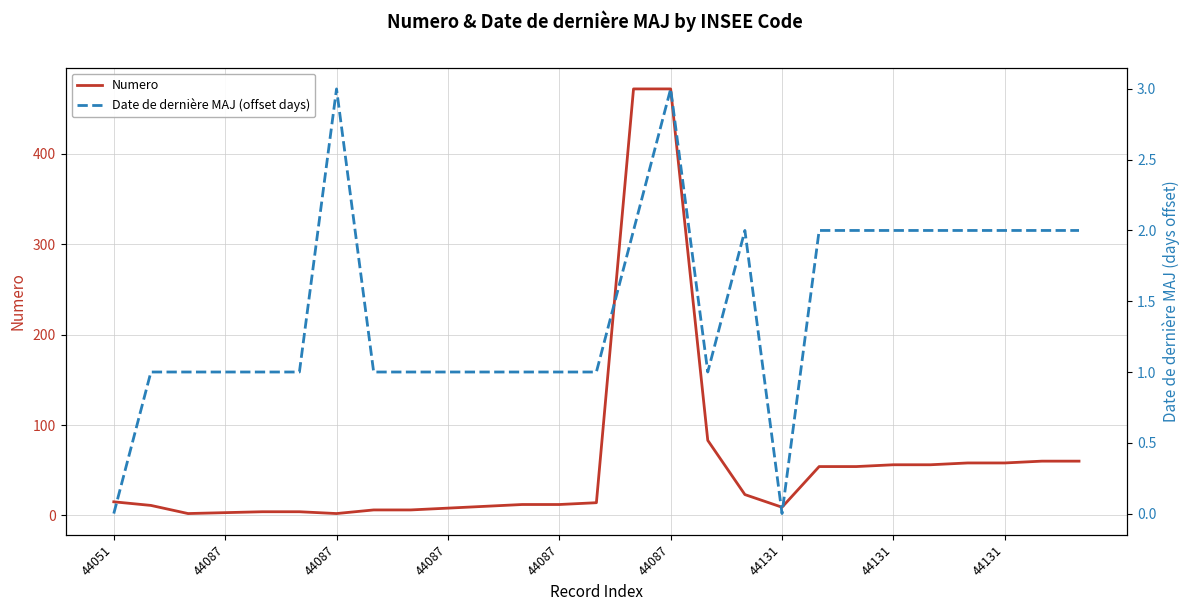

Read the Numero value at 44087.

8